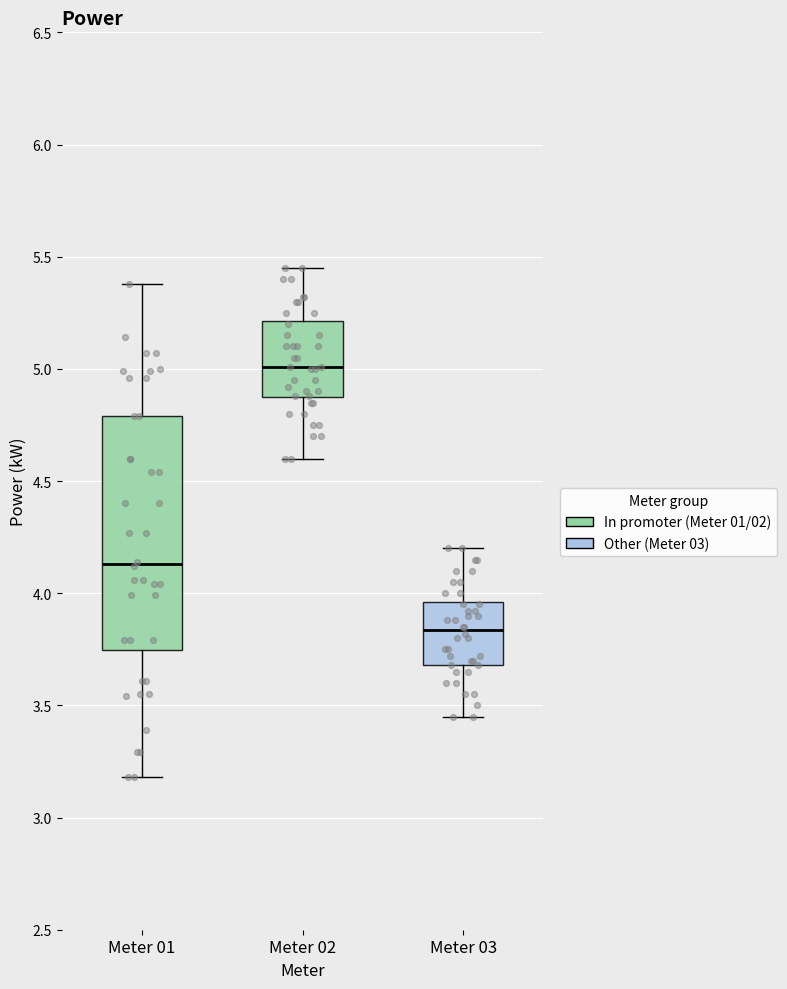

Reading left to right, read every box against the y-axis: the position of its median line, the range the box covers, and the ends of its whiskers. The values are not printed on the chart, so give them approximately, as read against the axis.

Meter 01: median 4.15, box 3.75 to 4.80, whiskers 3.20 to 5.40
Meter 02: median 5.00, box 4.85 to 5.20, whiskers 4.60 to 5.45
Meter 03: median 3.85, box 3.70 to 3.95, whiskers 3.45 to 4.20